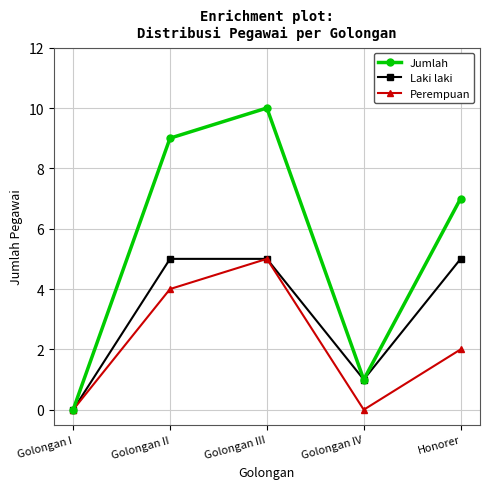

How many data points does each series have?

5